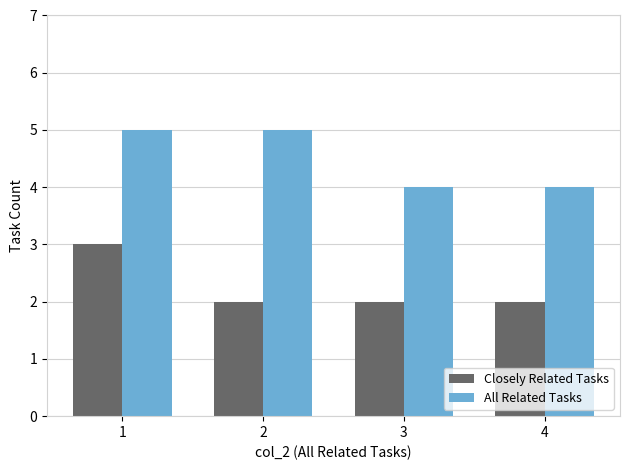

At which label does Closely Related Tasks reach its peak?

1